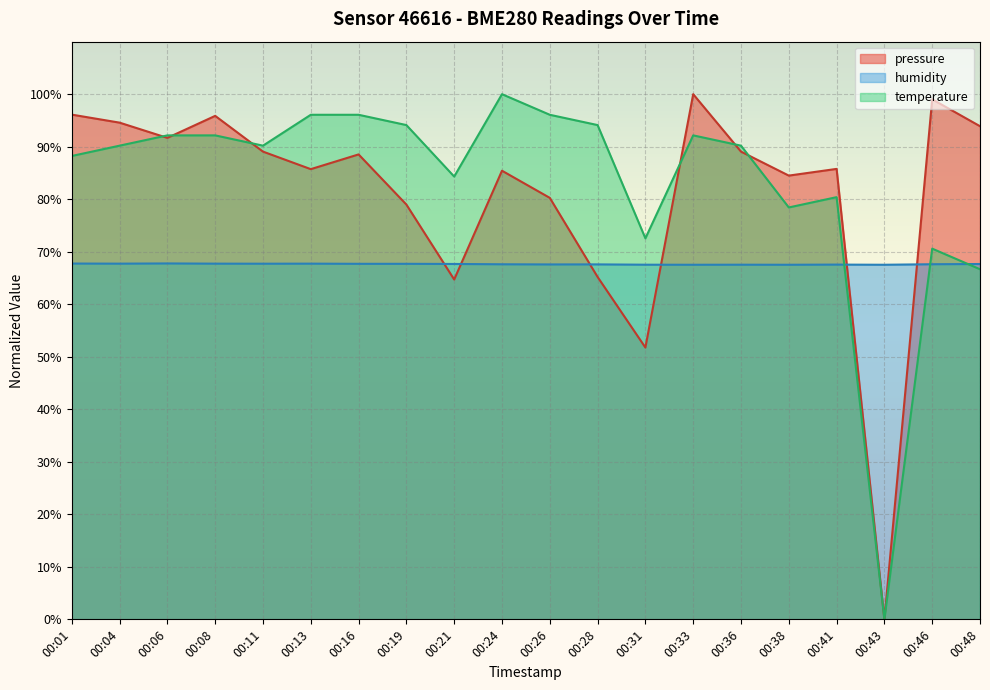

Where is the first local maximum for temperature?

00:24